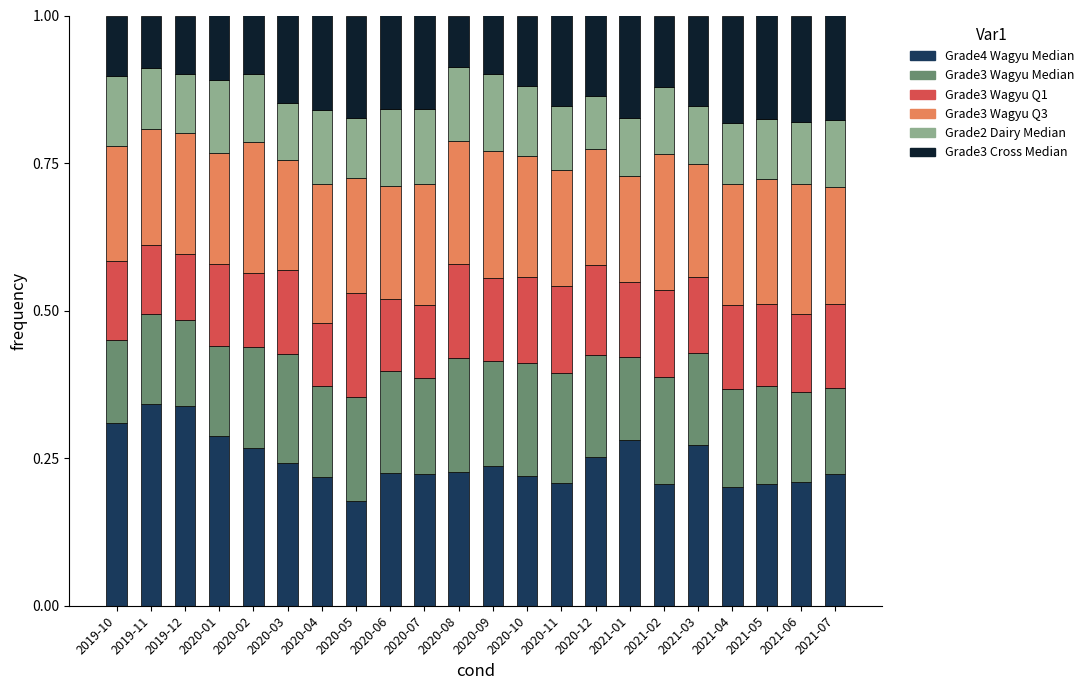

What is the total value across all series at 2020-04?

1.0